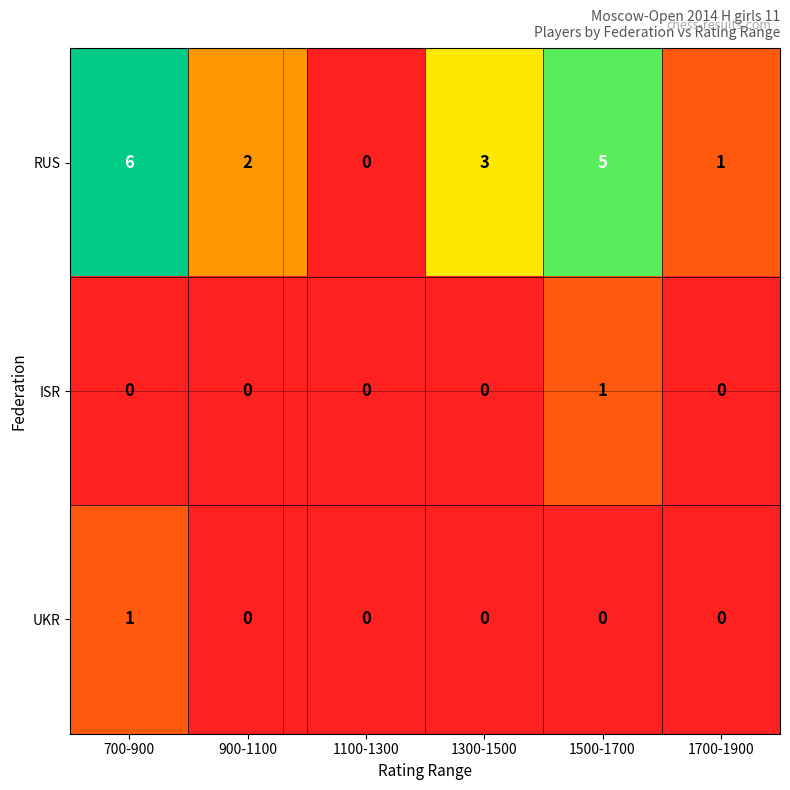

List the labels in order of RUS value, smallest first.

1100-1300, 1700-1900, 900-1100, 1300-1500, 1500-1700, 700-900